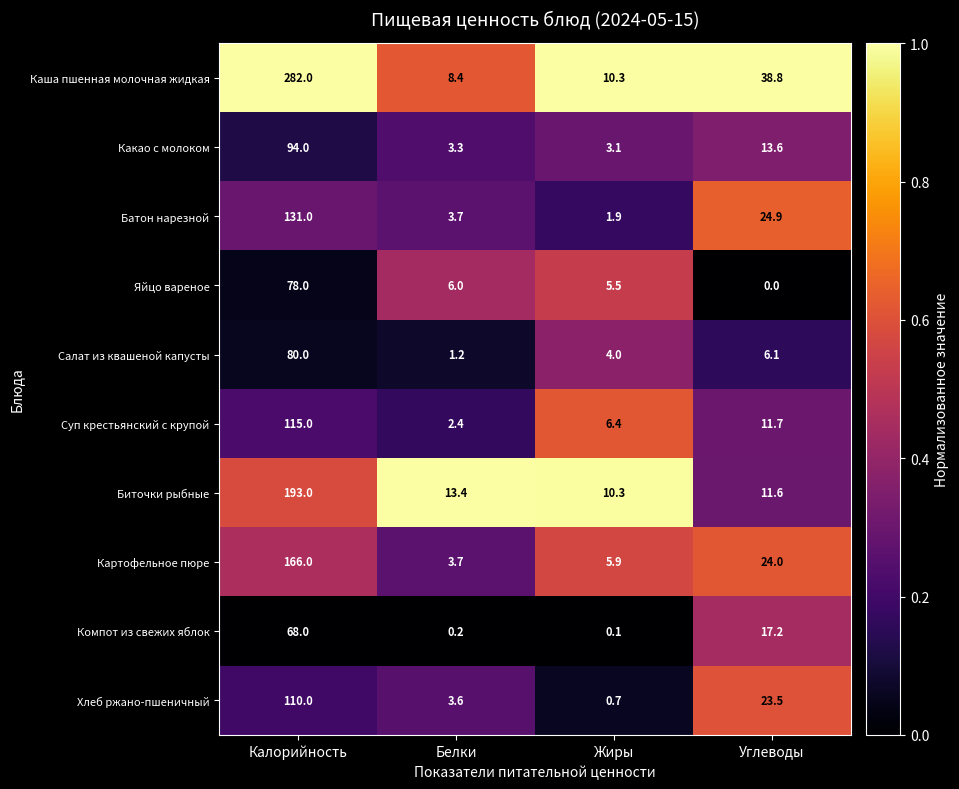

Rank the categories by Яйцо вареное value from lowest to highest.

Углеводы, Жиры, Белки, Калорийность